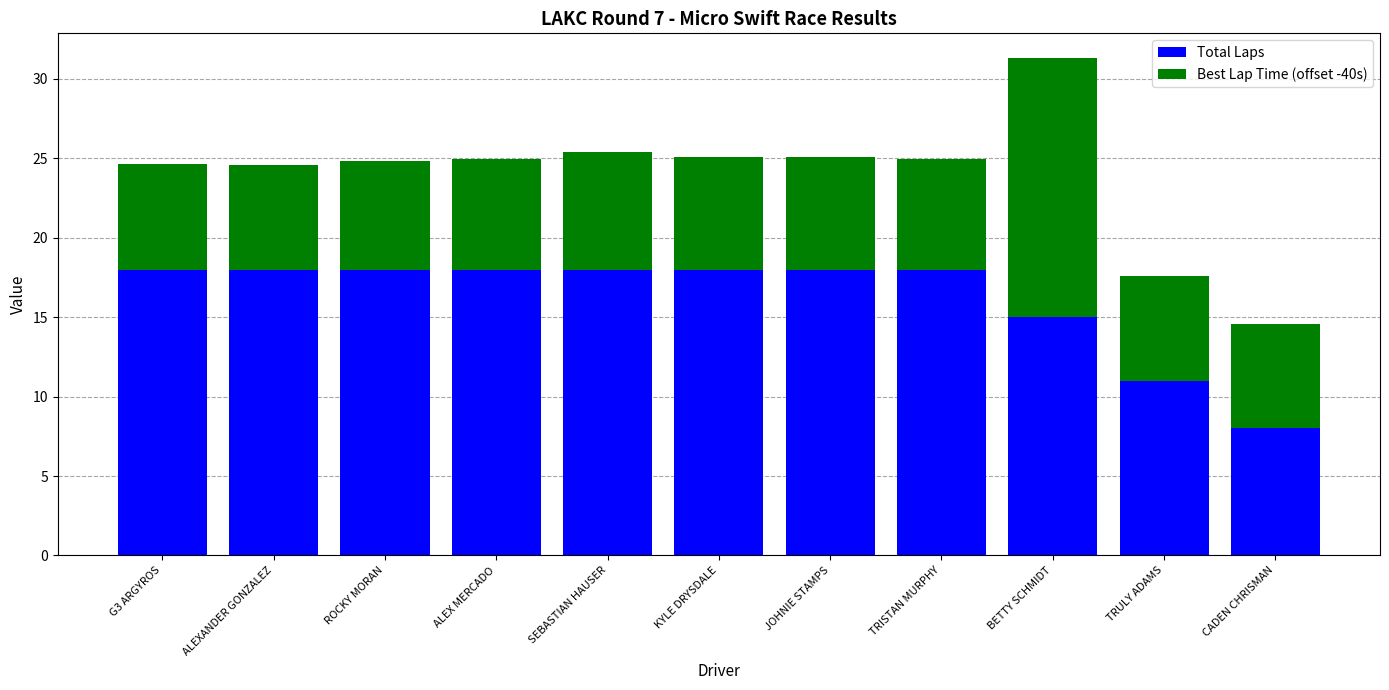

At which category is the sum across all series the highest?

BETTY SCHMIDT